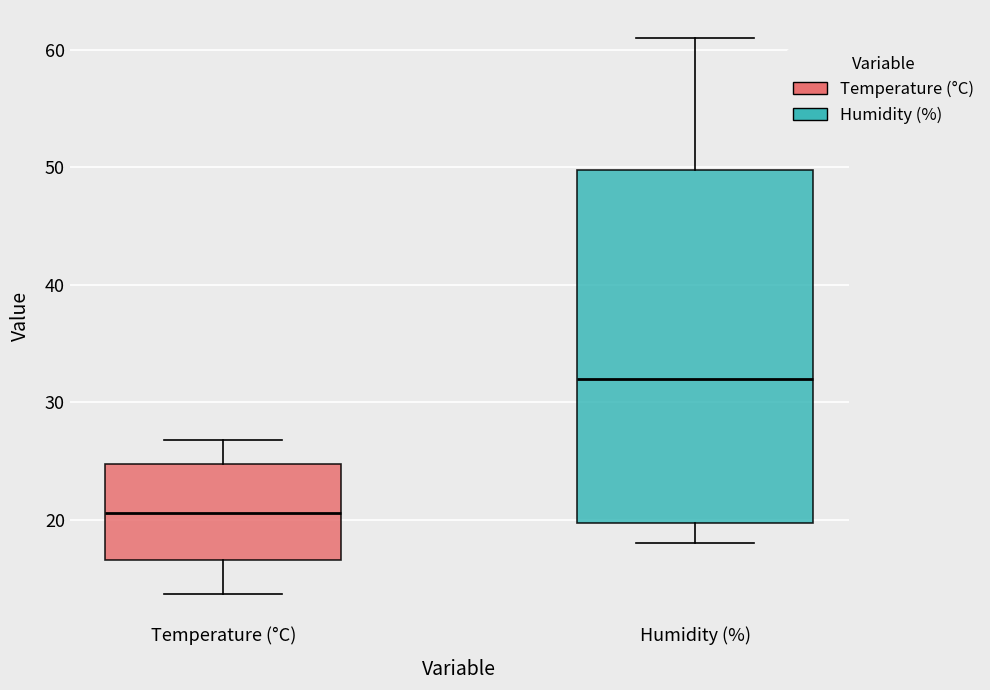

Reading left to right, transcribe this box plot: for each box, give where its median line is, the range the box spans, and where its two whiskers end, as read against the y-axis. The values are not printed on the chart, so give them approximately, as read against the axis.

Temperature (°C): median 21, box 17 to 25, whiskers 14 to 27
Humidity (%): median 32, box 20 to 50, whiskers 18 to 61